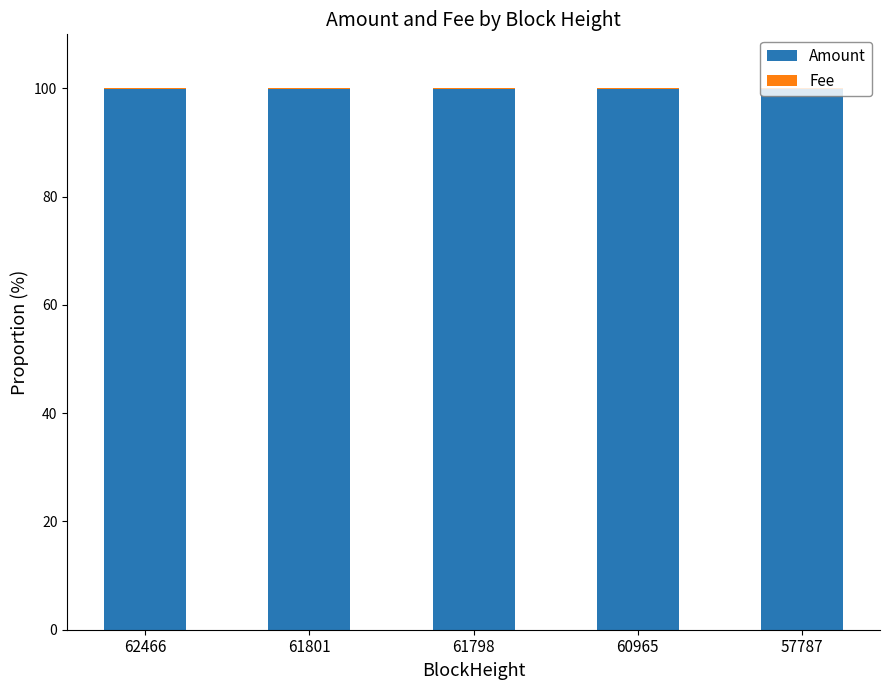

The value of Amount at 60965 is 99.9. True or false?

True